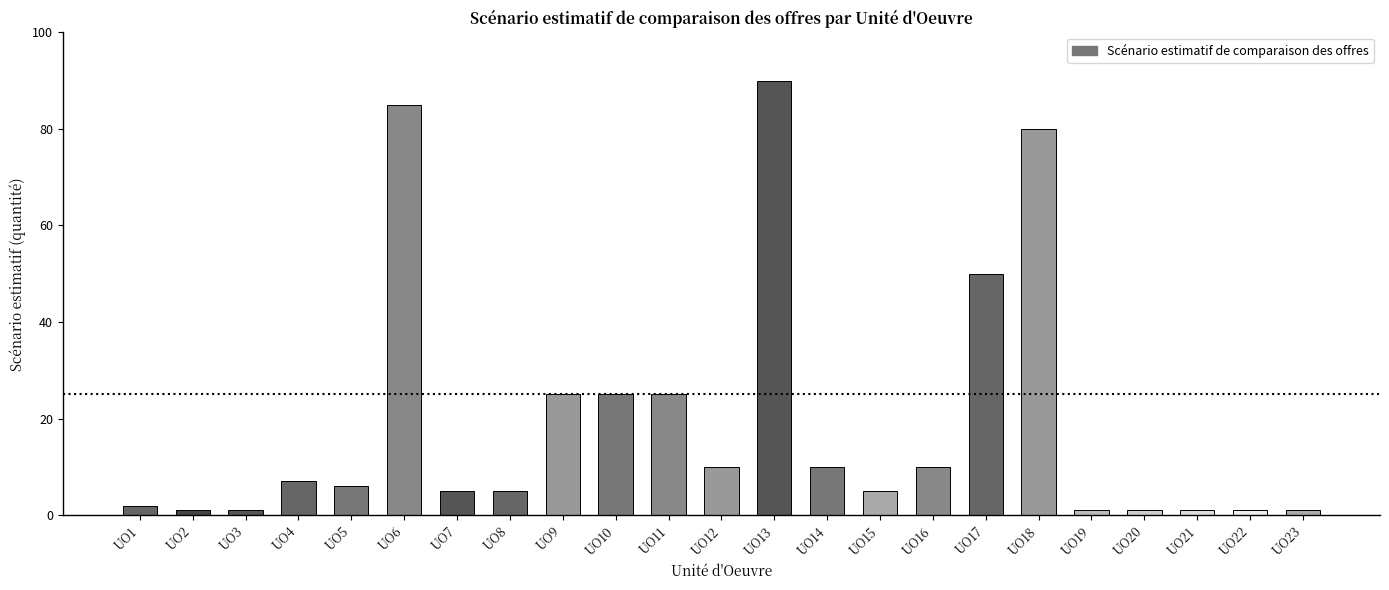

Reading right to left, extract all data points from this chart.

1	1	1	1	1	80	50	10	5	10	90	10	25	25	25	5	5	85	6	7	1	1	2